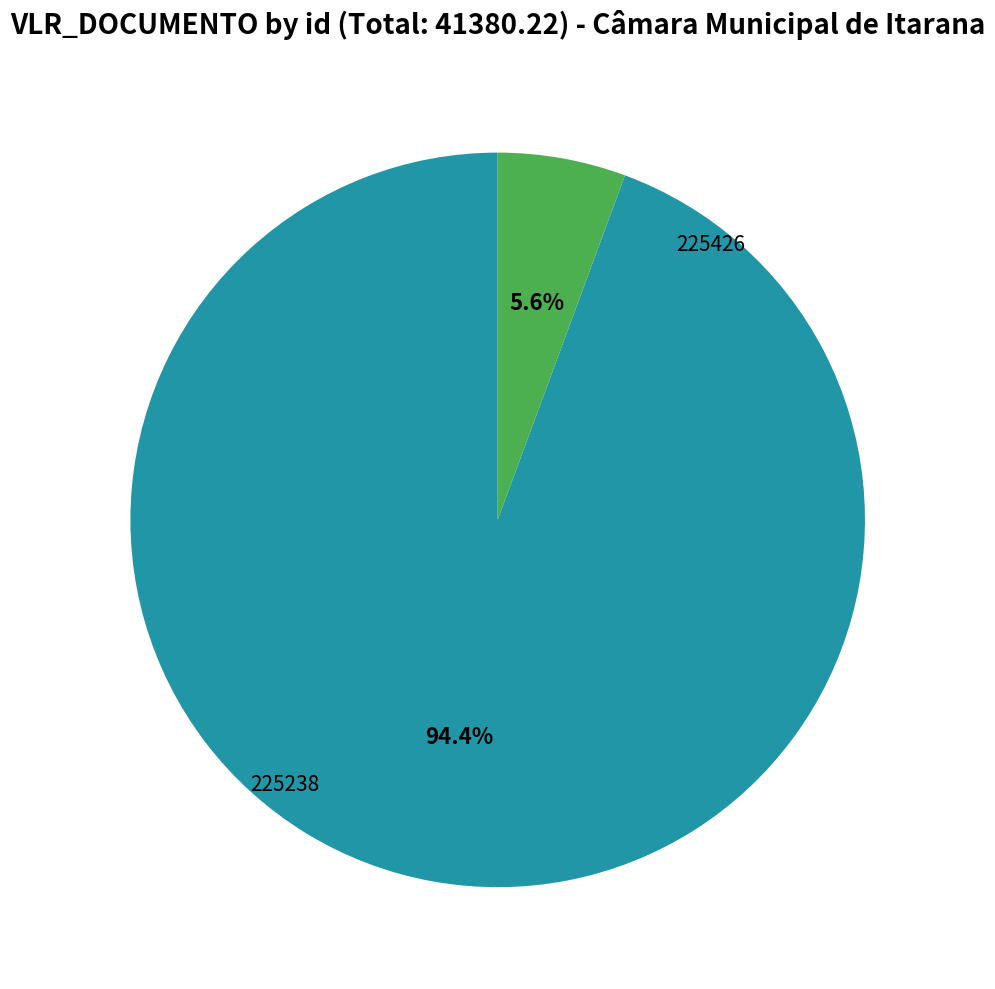

Does any single category account for the majority?

Yes